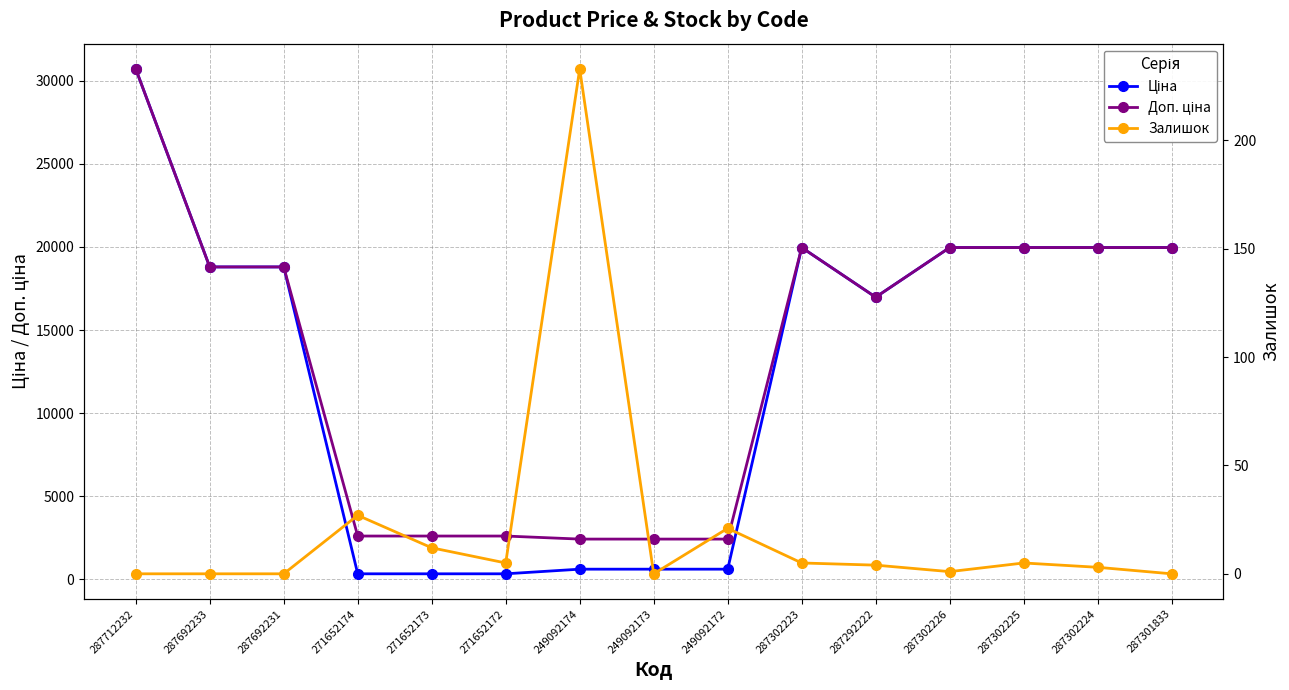

What is the label of the 5th point from the right?

287292222